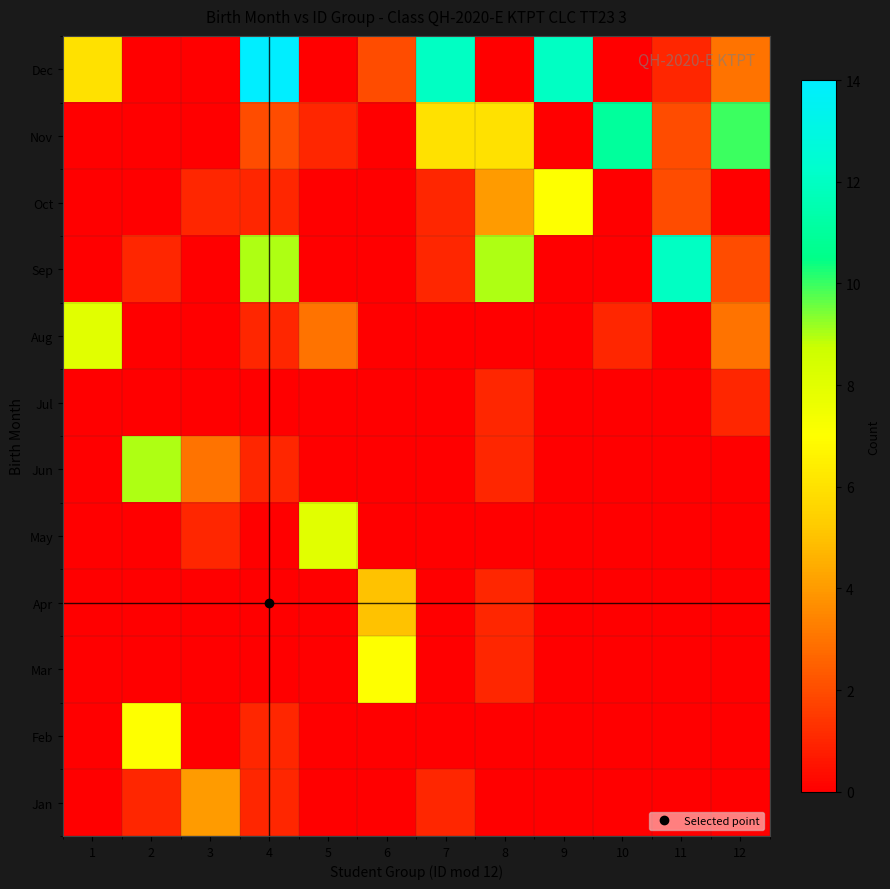

Which has a higher value, 3 or 8?

3